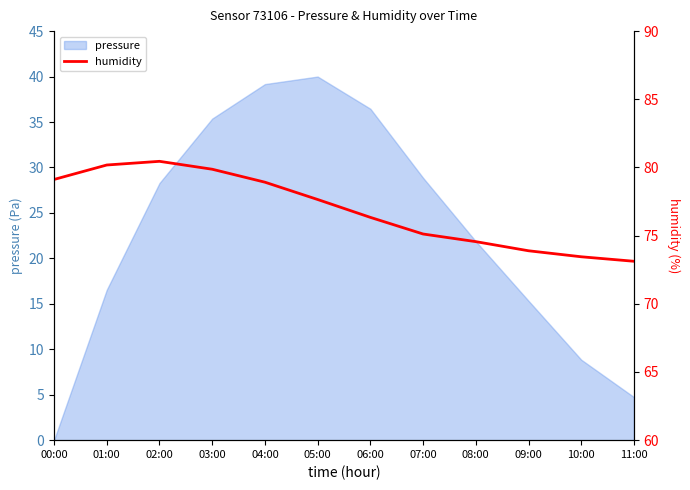

What is the label of the 4th point from the left?

03:00